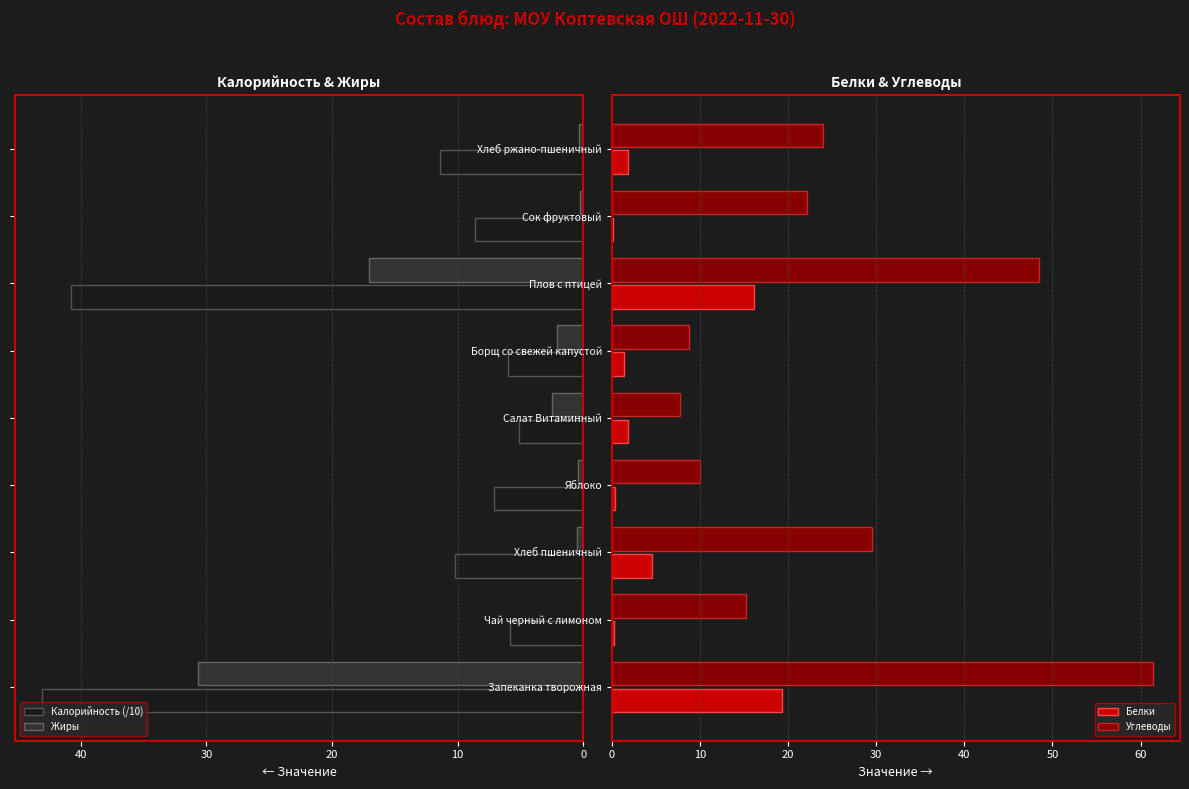

How many bars are there in each group?

4